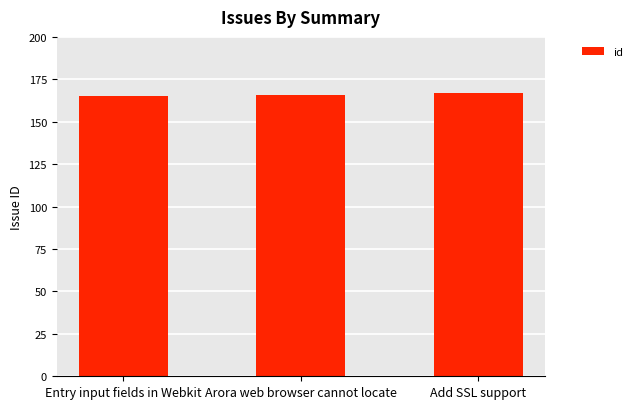

Read the value at Arora web browser cannot locate.

166